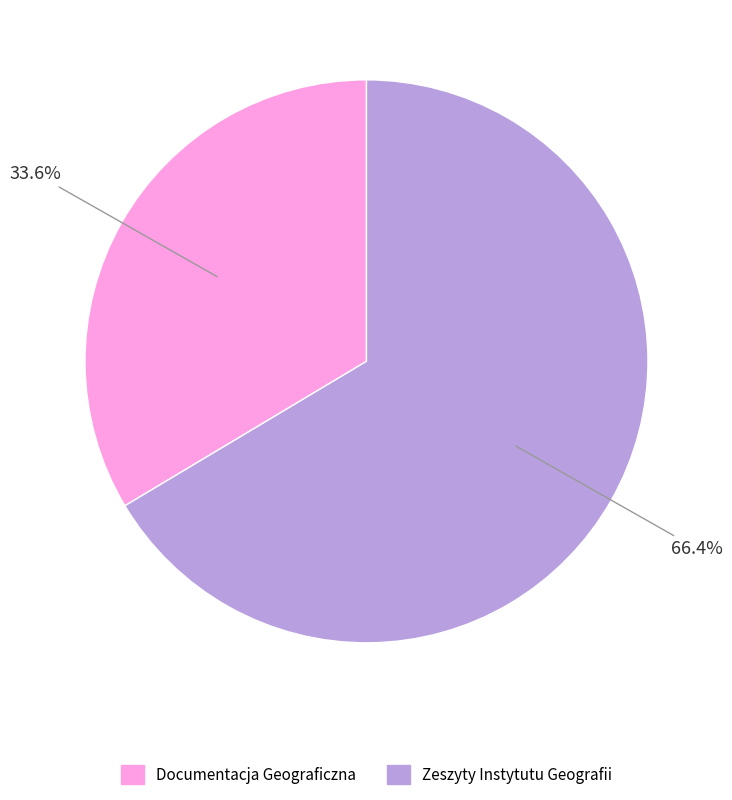

Which category accounts for the majority?

Zeszyty Instytutu Geografii